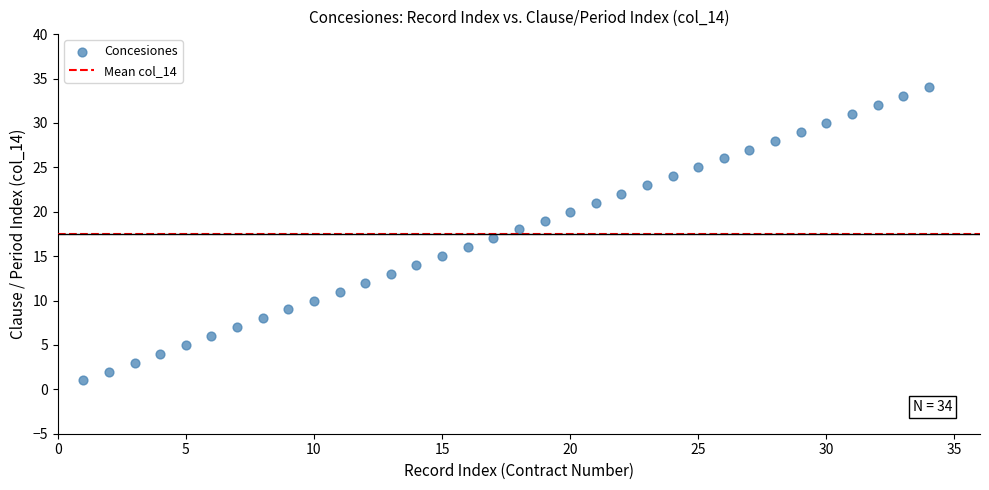

What is the range of X values (max minus min)?

33